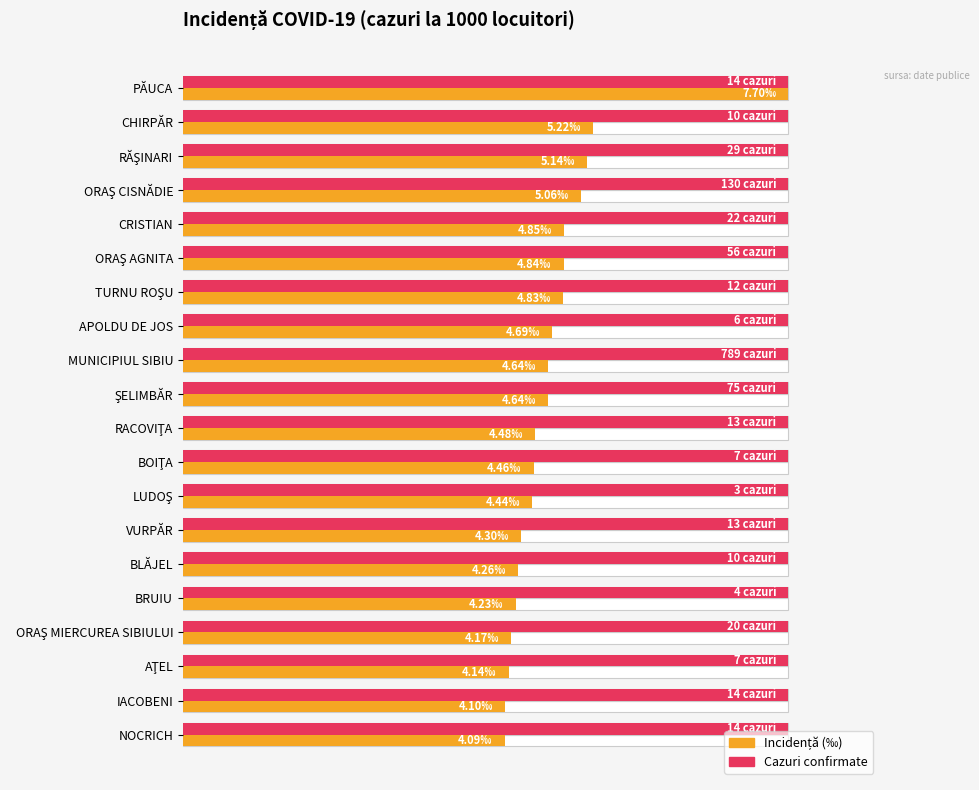

What is the average value of the Cazuri (normalizat) series?

0.3